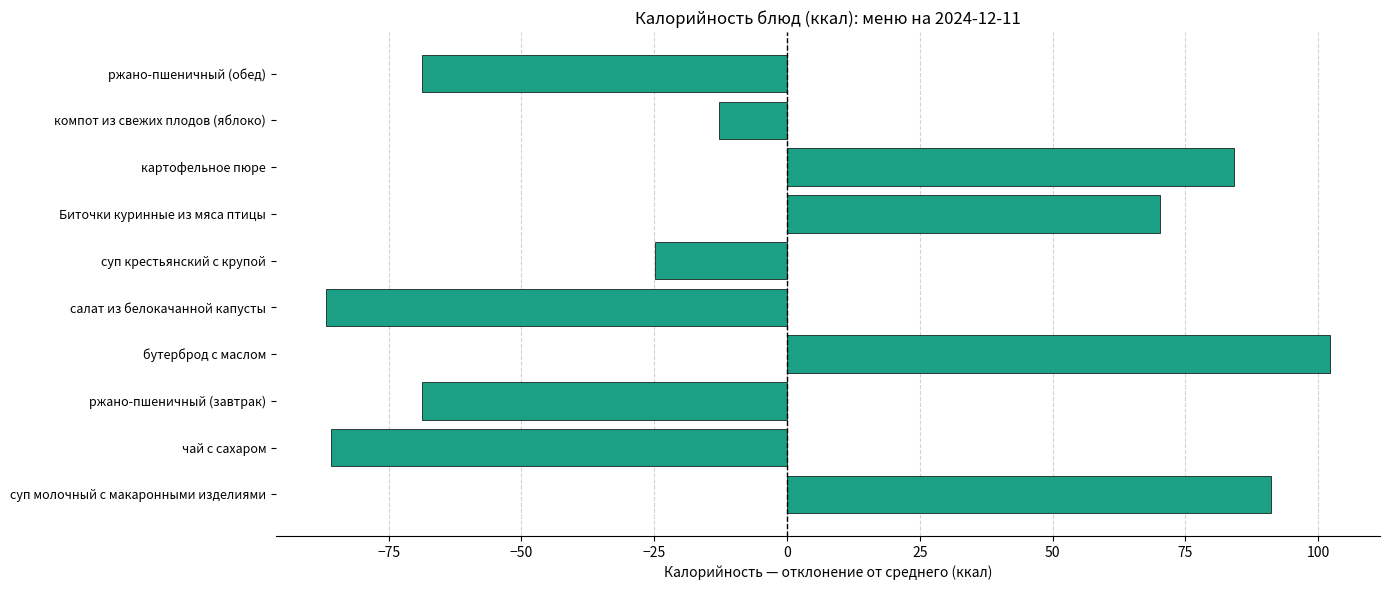

Between Биточки куринные из мяса птицы and салат из белокачанной капусты, which is larger?

Биточки куринные из мяса птицы